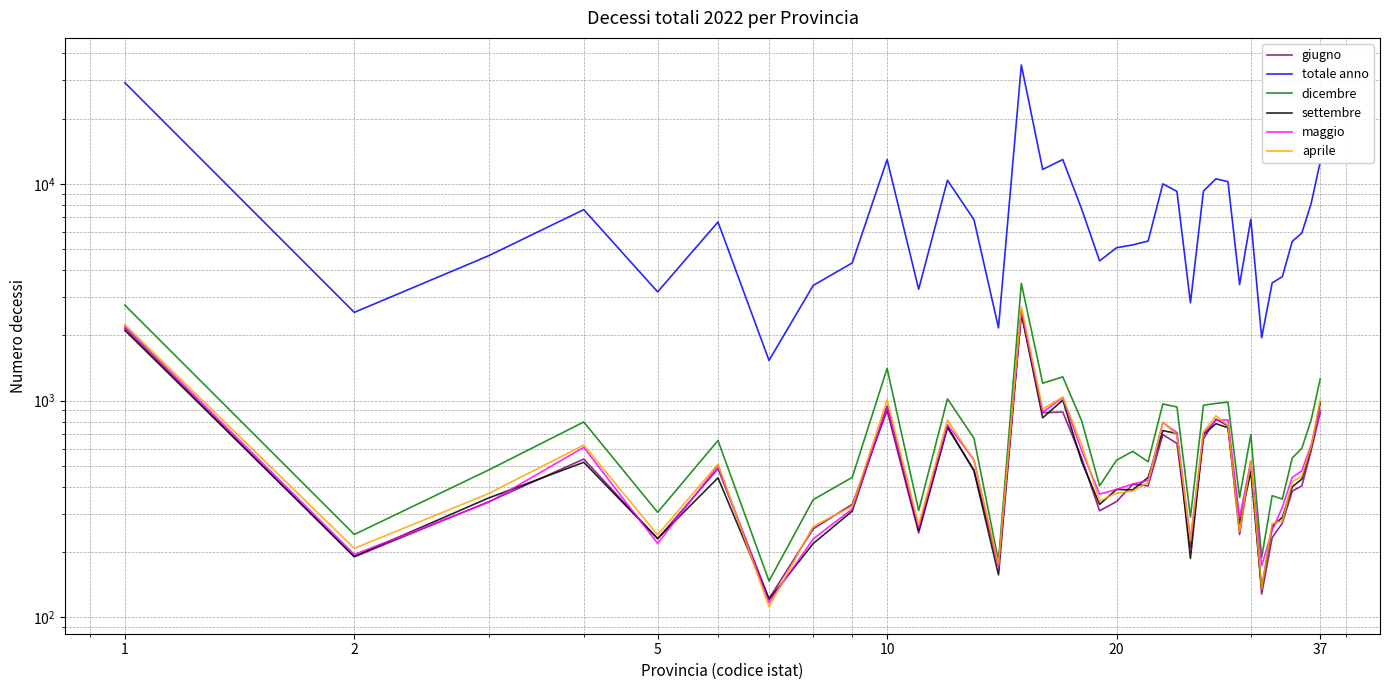

Is the value of dicembre at 23 greater than the value of aprile at 34?

Yes